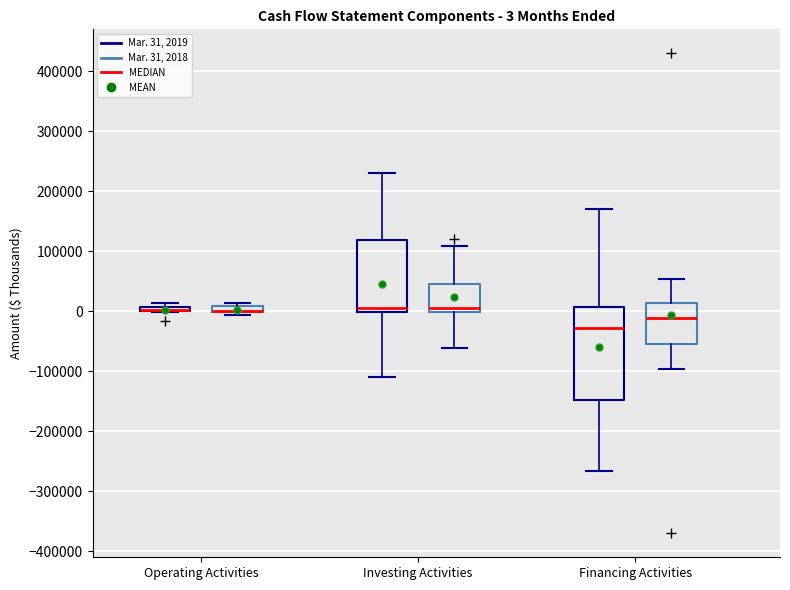

Comparing the boxes themselves (not the whiskers), which one is the tallest?

Financing Activities (Mar. 31, 2019)